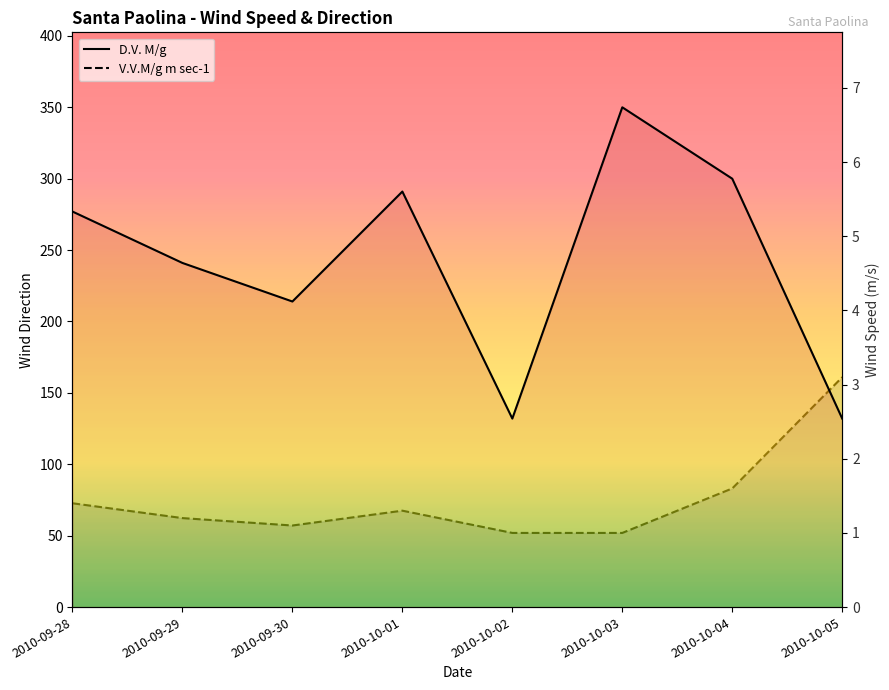

What is the value of the V.V.M/g m sec-1 point at the 5th from the left?

1.0